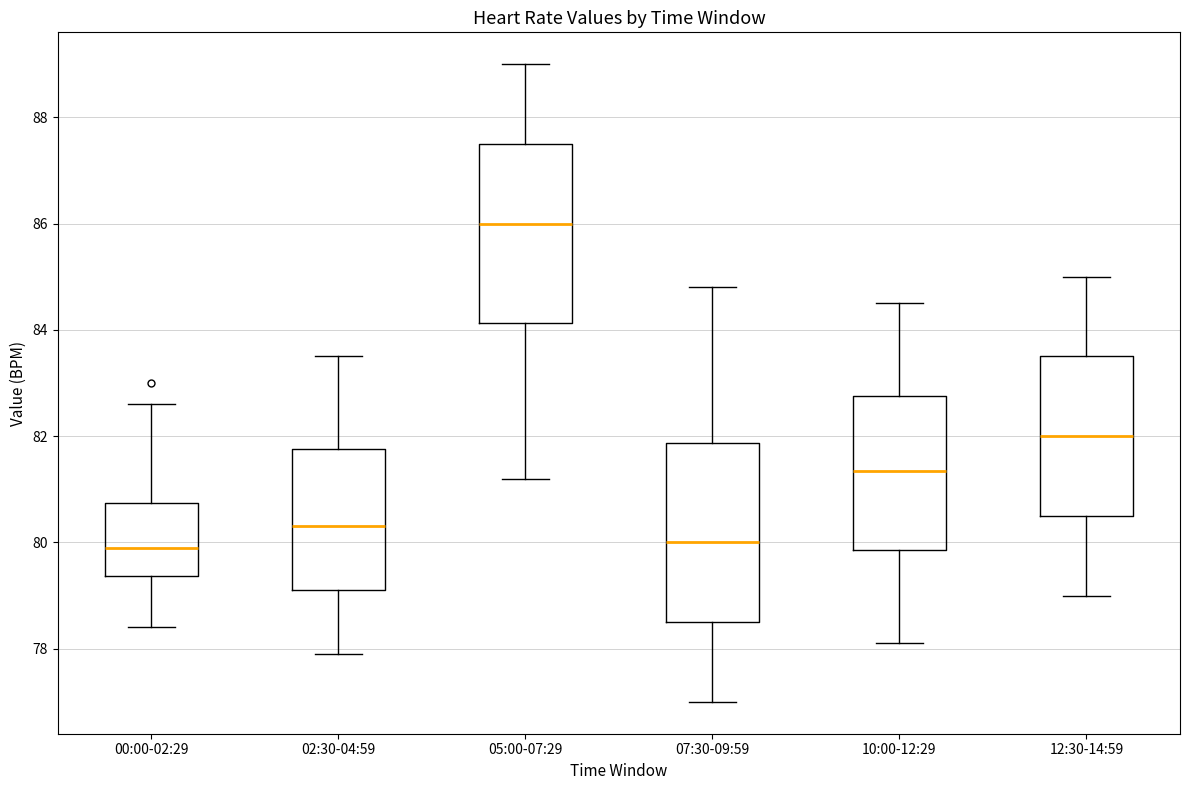

Where does the upper whisker of the box for 12:30-14:59 end on the y-axis? The values are not printed on the chart, so give them approximately, as read against the axis.

85.0